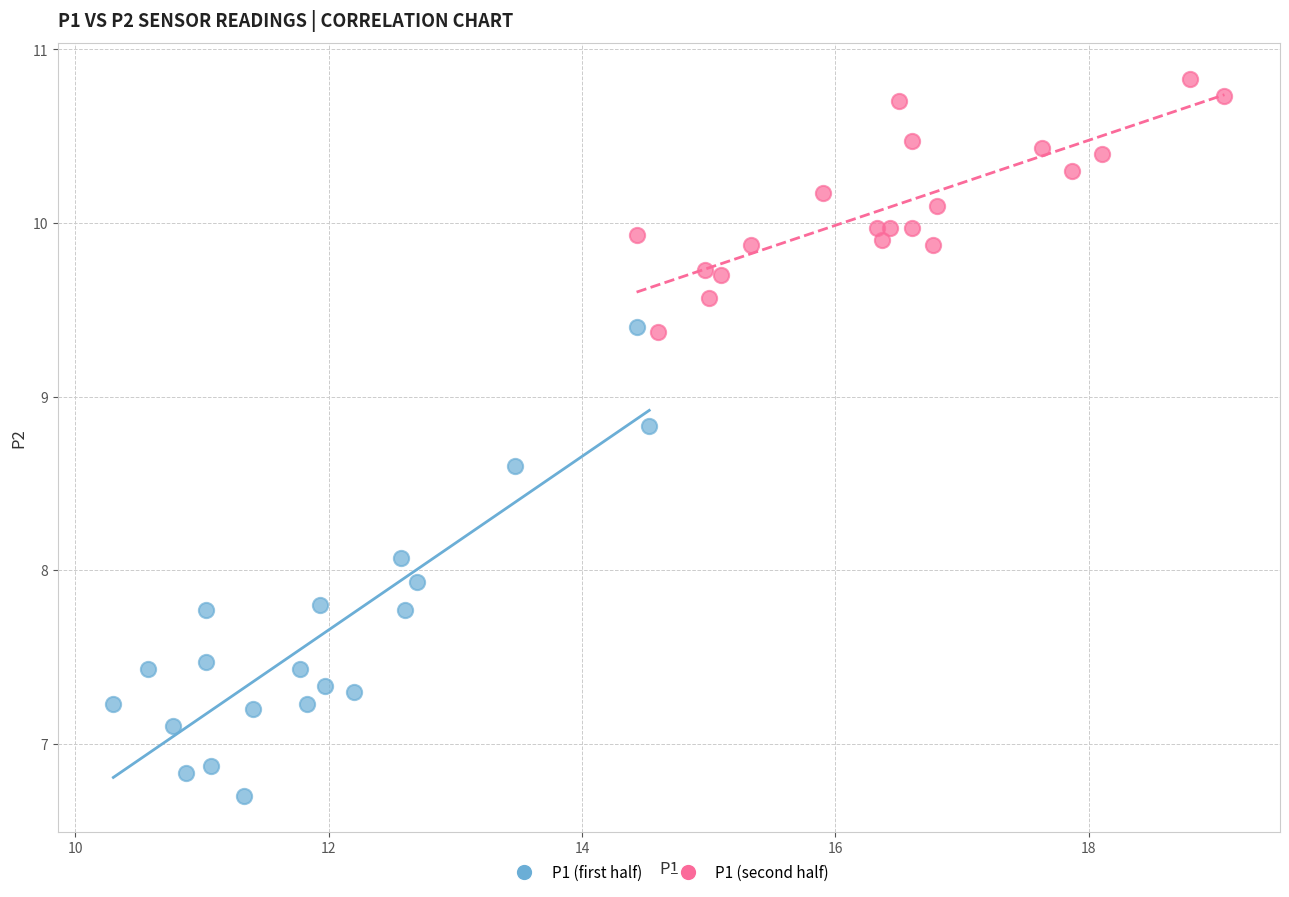

Which series contains the highest Y value?

P1 (second half)